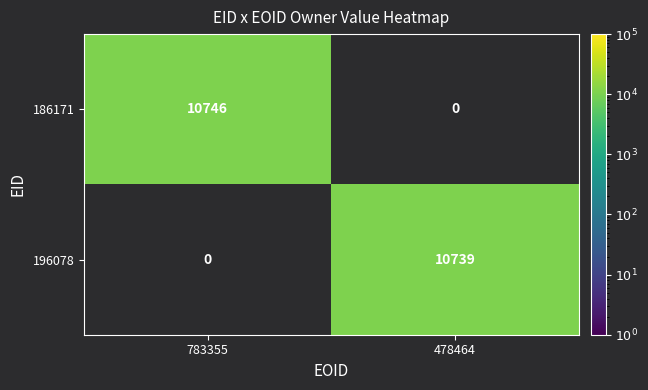

Is it true that 186171 equals 2937 at 783355?

False